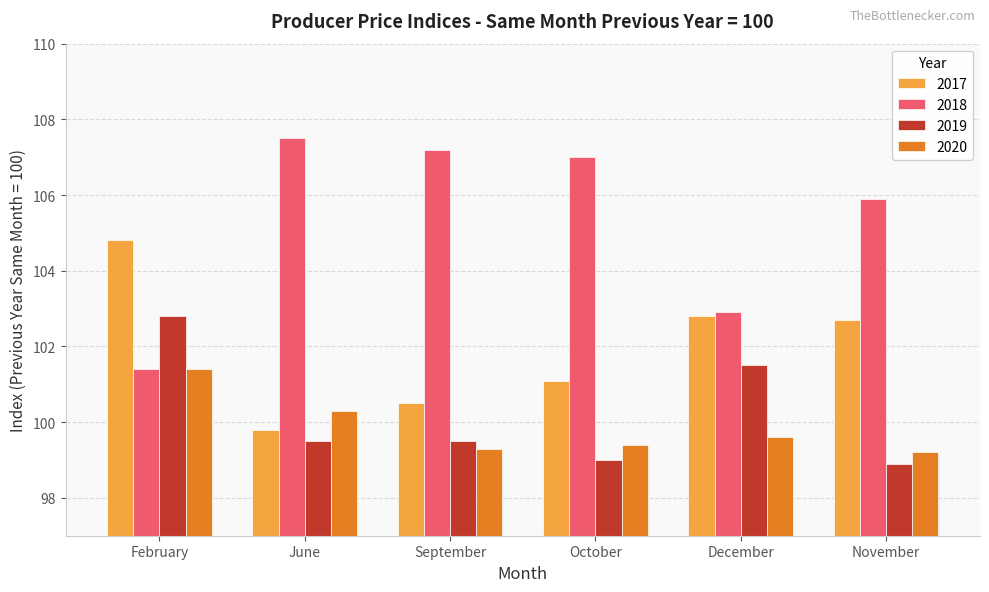

How many groups of bars are there?

6